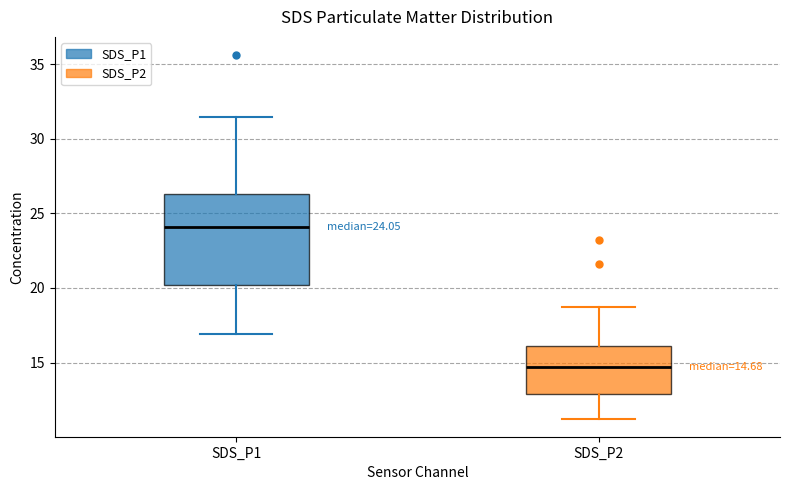

Which box is the tallest, from its lower edge to its upper edge?

SDS_P1